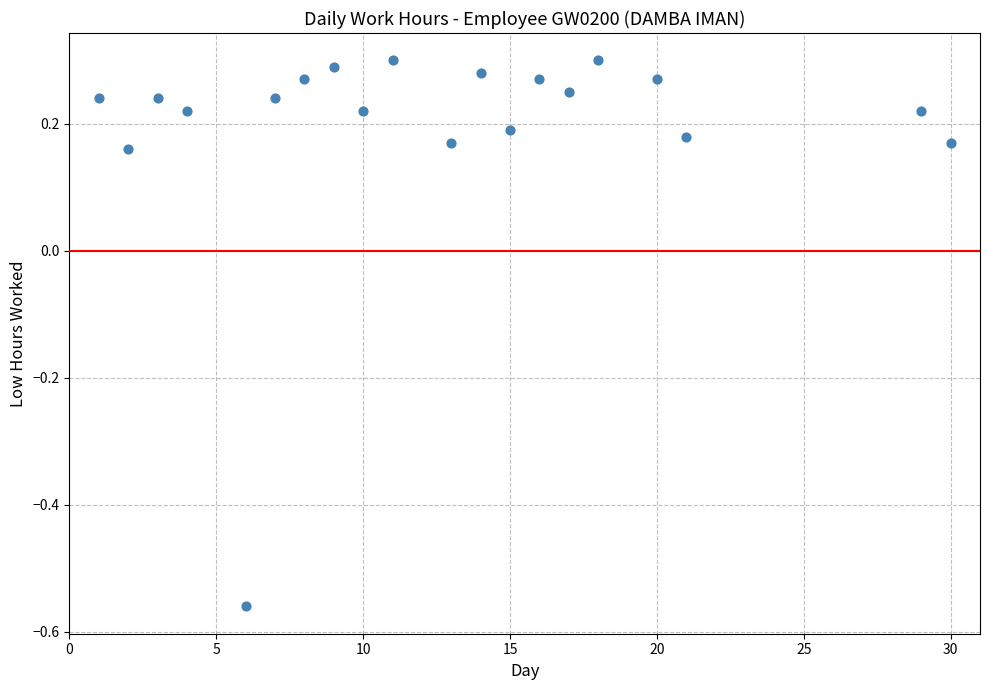

What is the range of Y values (max minus min)?

0.9